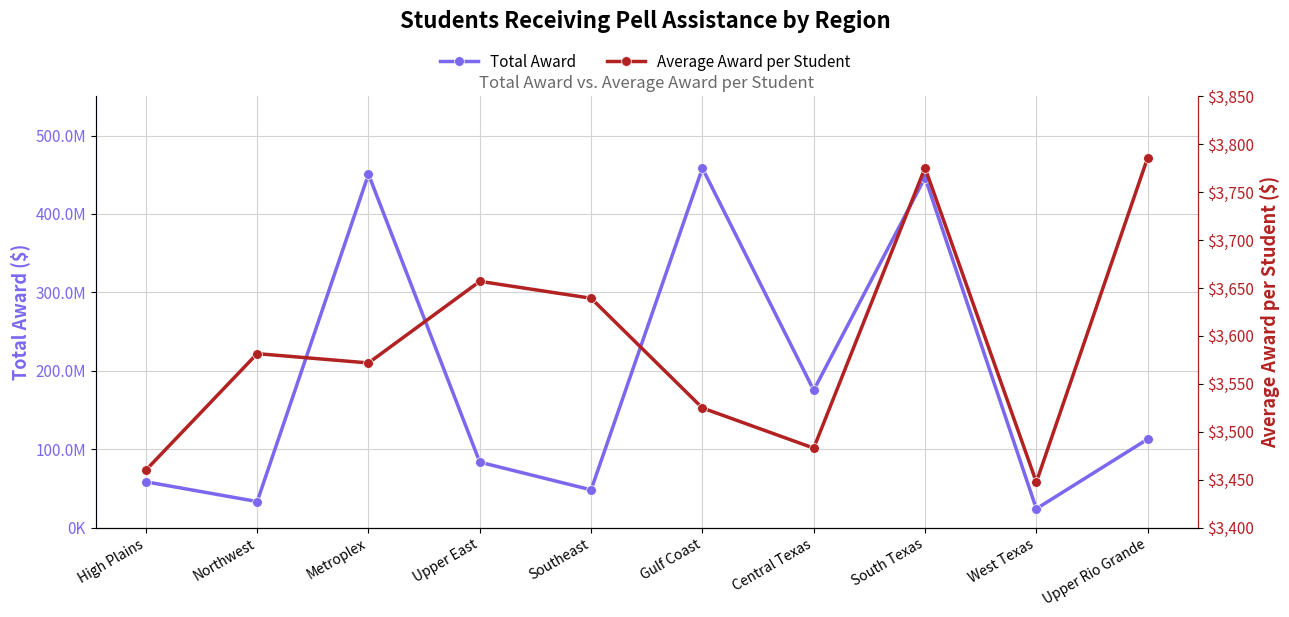

At which label is Total Award closest to 241142932?

Central Texas